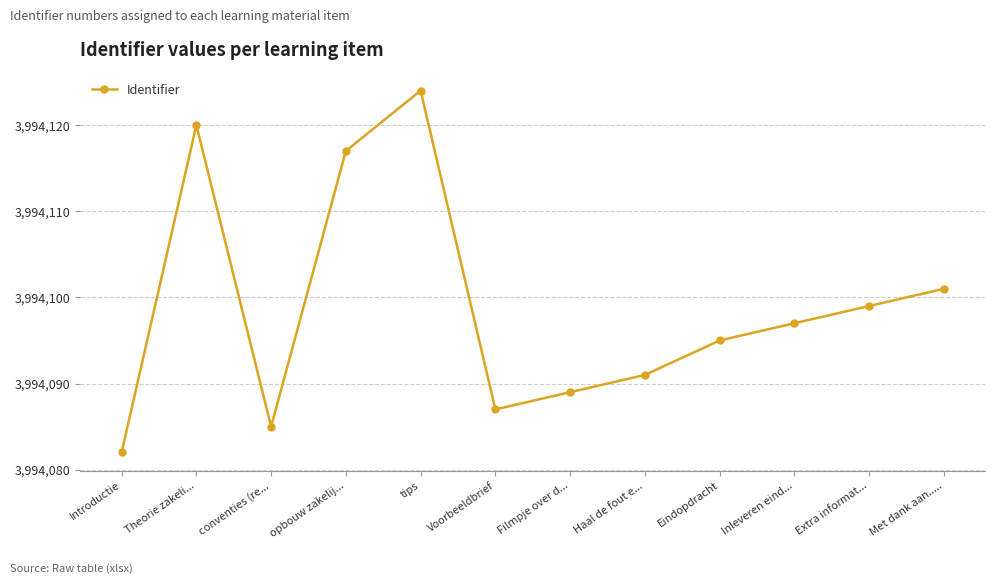

Where is the data nearest to the value 3994103?

Met dank aan.....